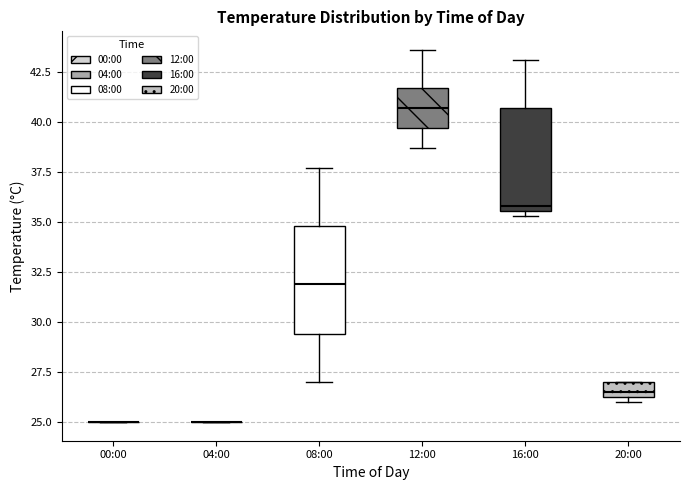

Reading left to right, read every box against the y-axis: the position of its median line, the range the box covers, and the ends of its whiskers. The values are not printed on the chart, so give them approximately, as read against the axis.

00:00: box collapsed to a line at 25.0, whiskers 25.0 to 25.0
04:00: box collapsed to a line at 25.0, whiskers 25.0 to 25.0
08:00: median 32.0, box 29.5 to 35.0, whiskers 27.0 to 37.5
12:00: median 40.5, box 39.5 to 41.5, whiskers 38.5 to 43.5
16:00: median 36.0, box 35.5 to 40.5, whiskers 35.5 (just below the box's lower edge) to 43.0
20:00: median 26.5 (just above the box's lower edge), box 26.5 to 27.0, whiskers 26.0 to 27.0